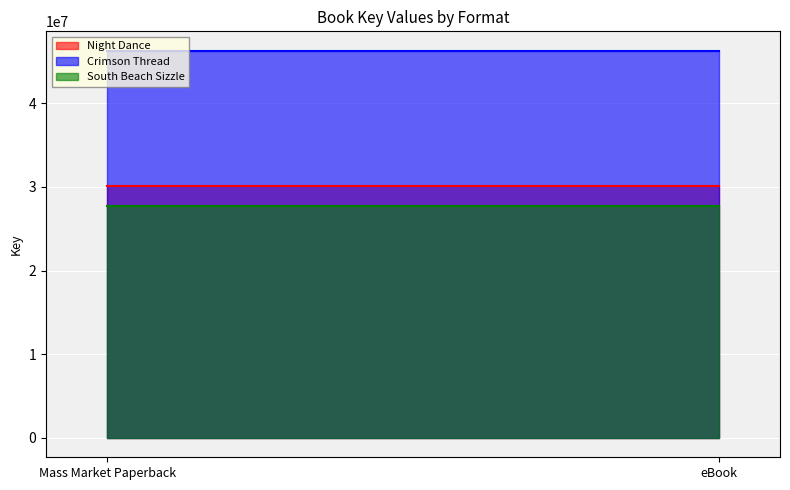

Rank the series by their maximum value, from lowest to highest.

South Beach Sizzle, Night Dance, Crimson Thread